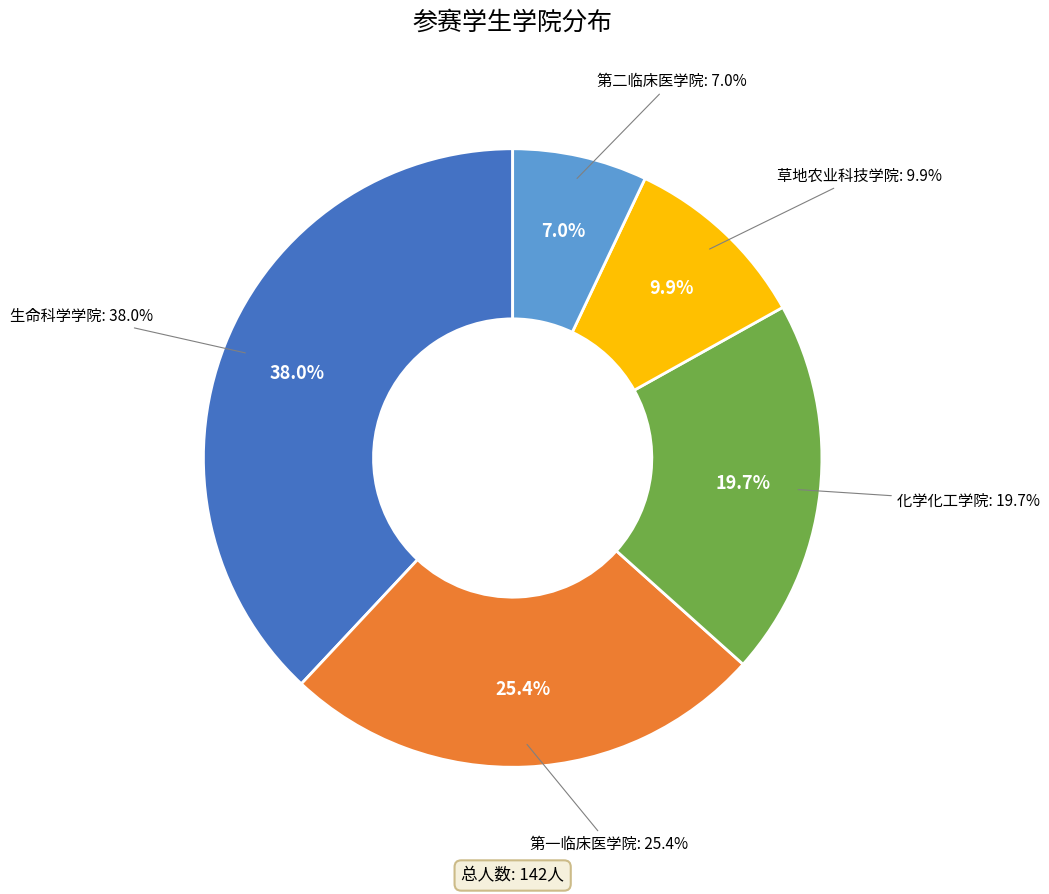

Approximately how many times larger is the value at 第一临床医学院 compared to 草地农业科技学院?

2.6